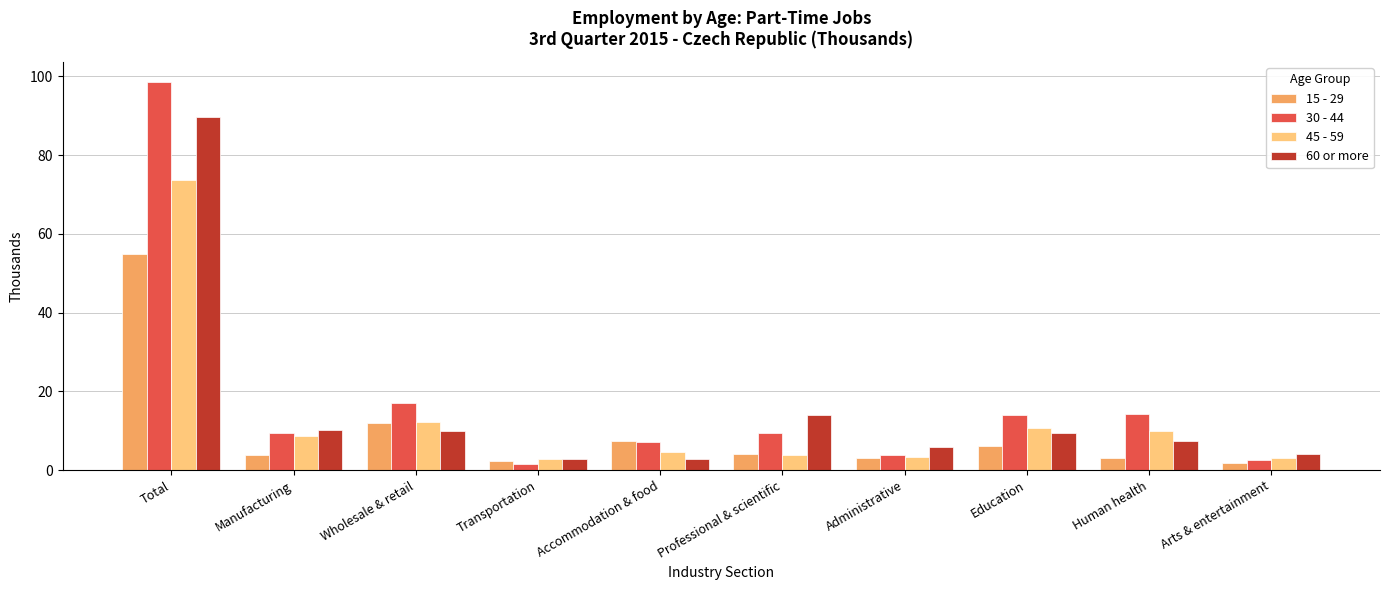

How many values in the 45 - 59 series are below 8?

5